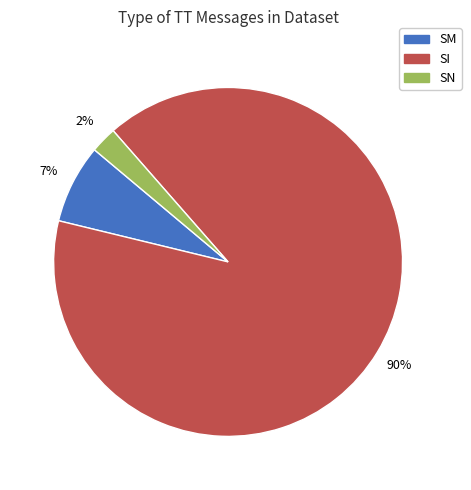

To the nearest percent, what is the average slice percentage?

33%